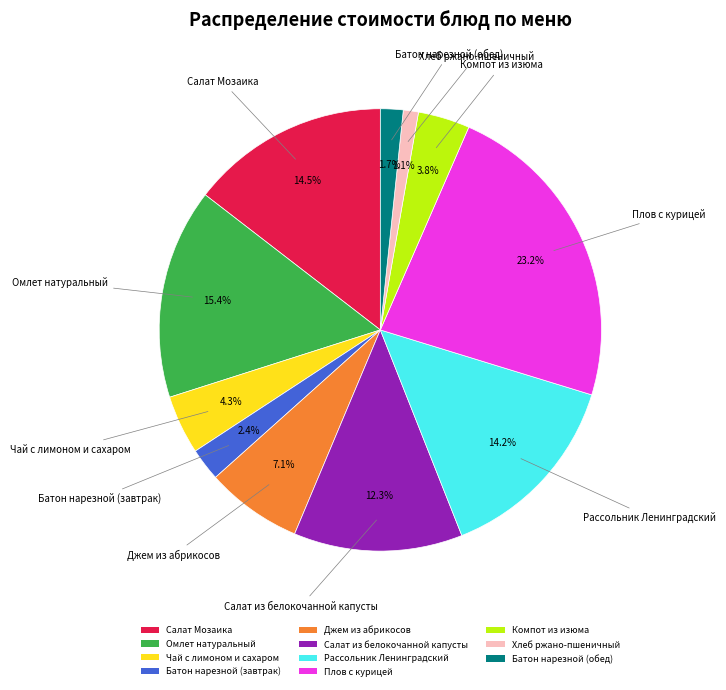

Do Чай с лимоном и сахаром and Плов с курицей together represent more than half of the pie?

No